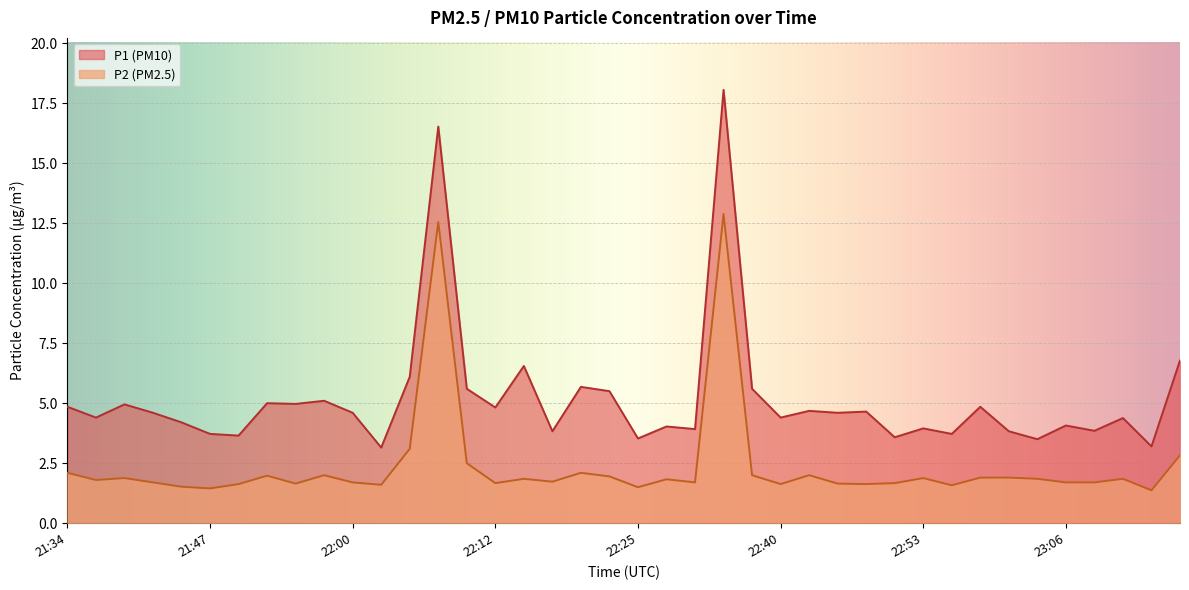

What are all the series names shown in the legend?

P1 (PM10), P2 (PM2.5)